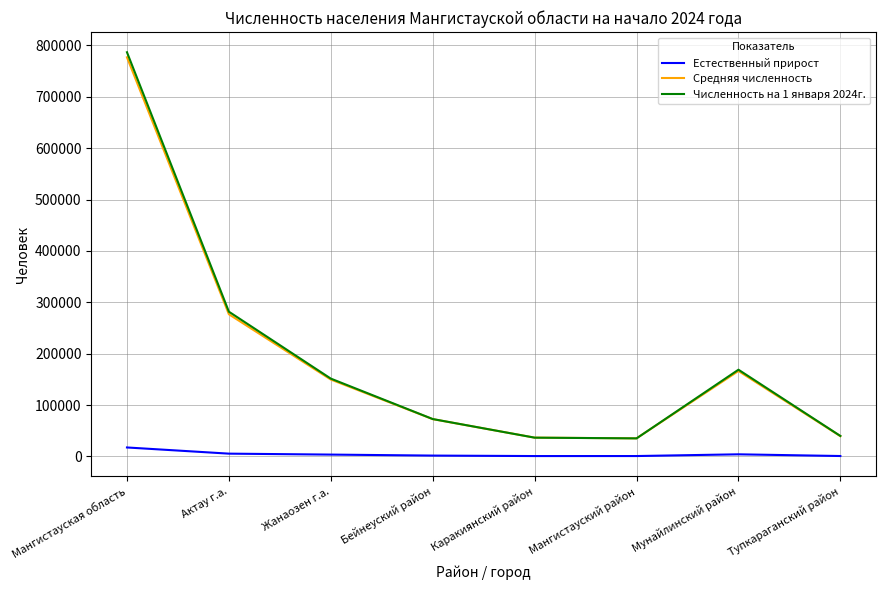

True or false: Средняя численность and Естественный прирост cross at least once.

False